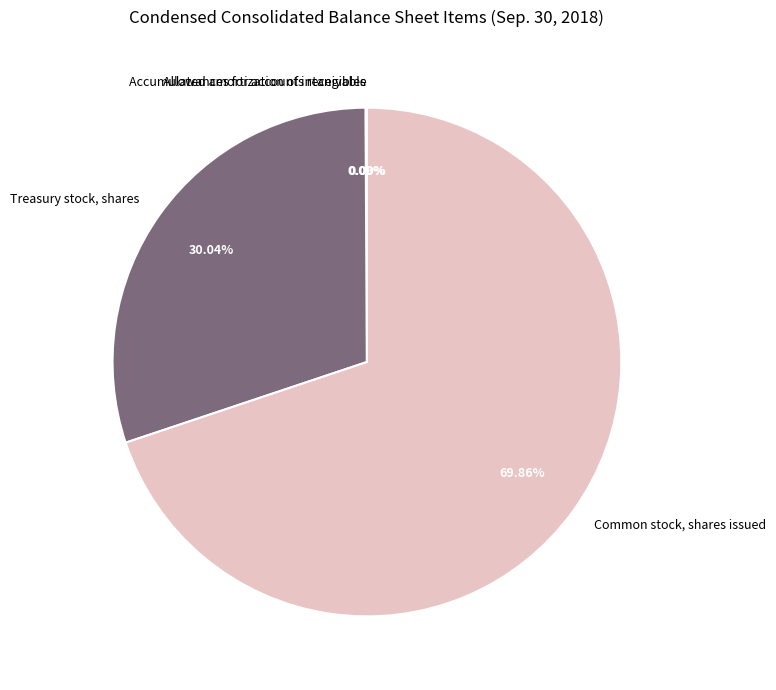

Which category has the biggest portion of the pie?

Common stock, shares issued